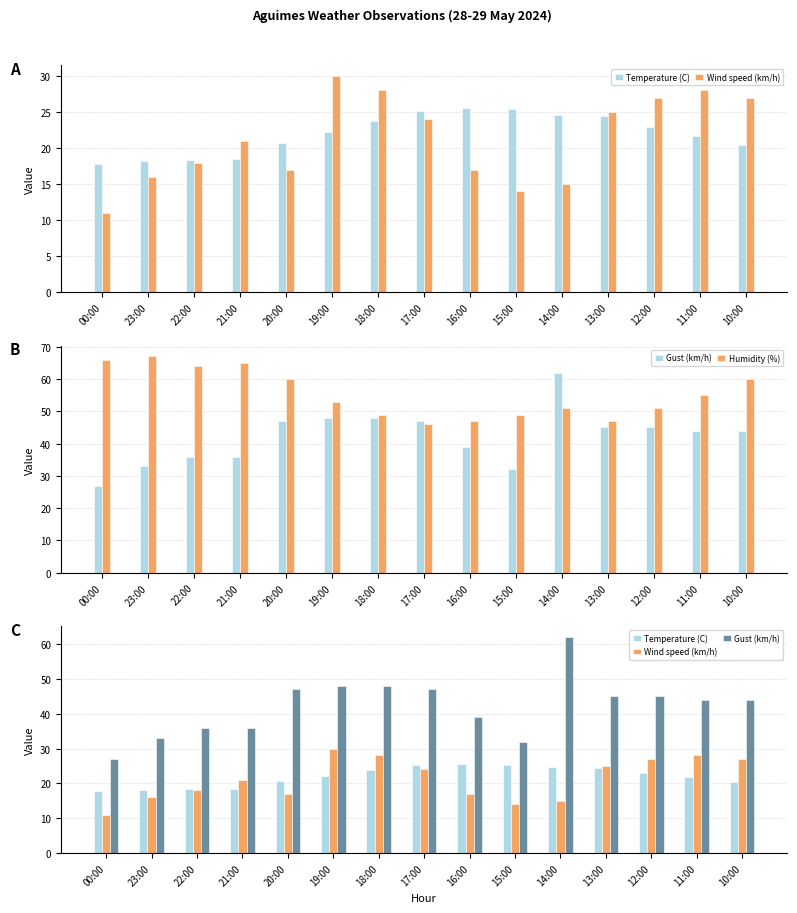

What is the difference between the highest and lowest values at 10:00?

39.5